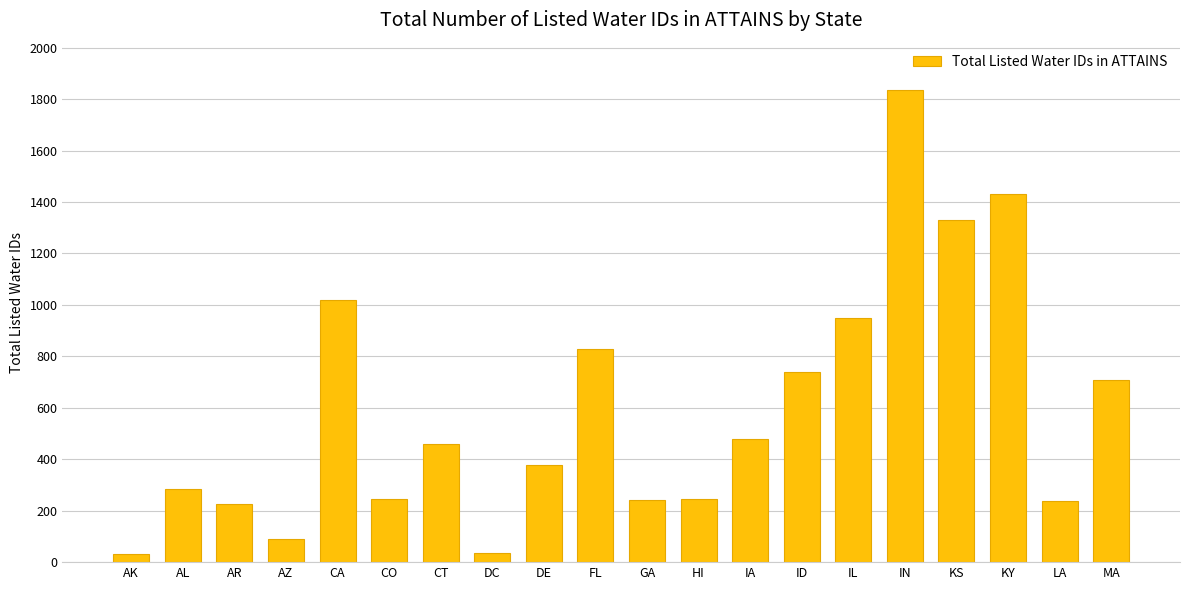

The chart shows a value of 1403 at IL. True or false?

False